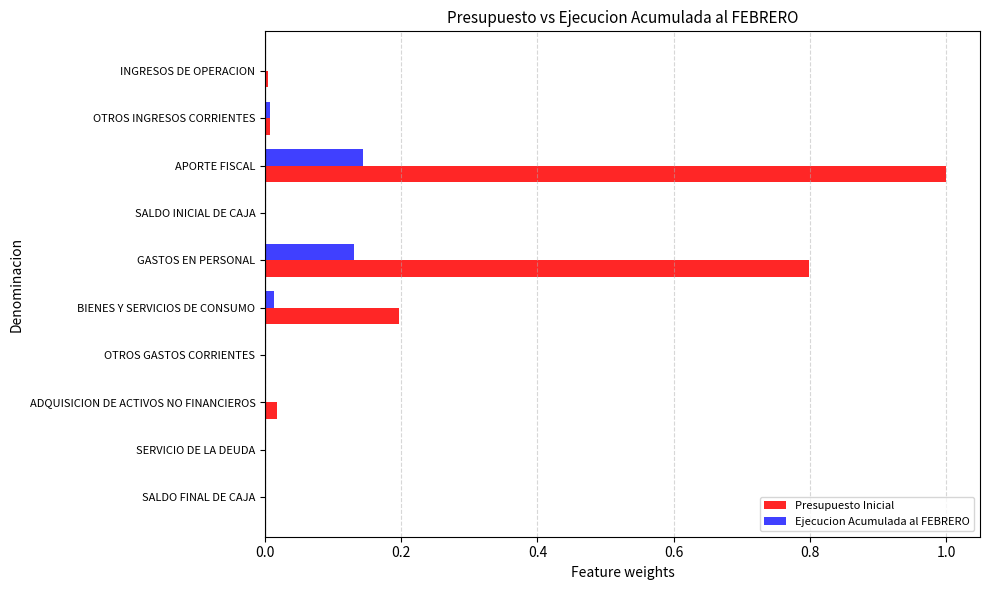

Which series has the largest total across all categories?

Presupuesto Inicial